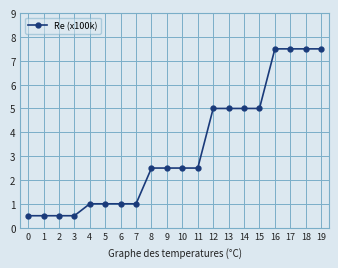

True or false: the data shows 0.5 at 0.

True